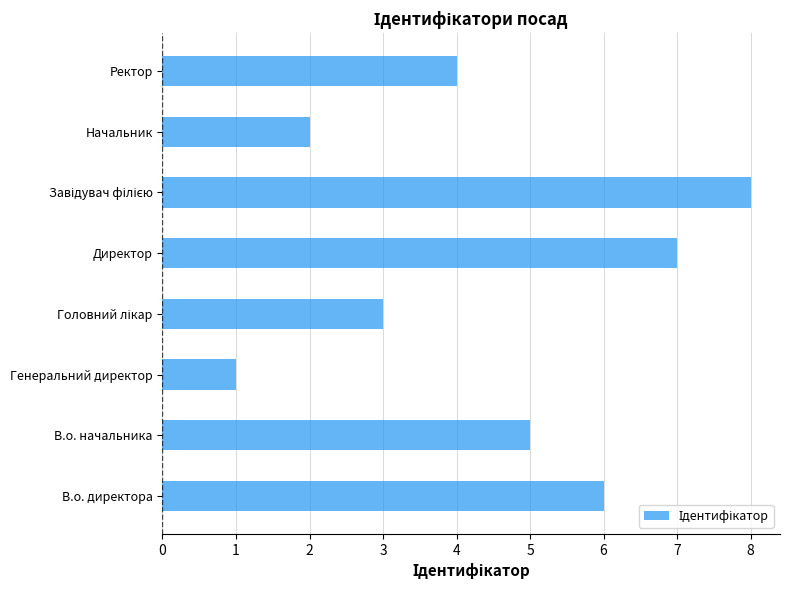

Are the bars horizontal?

Yes